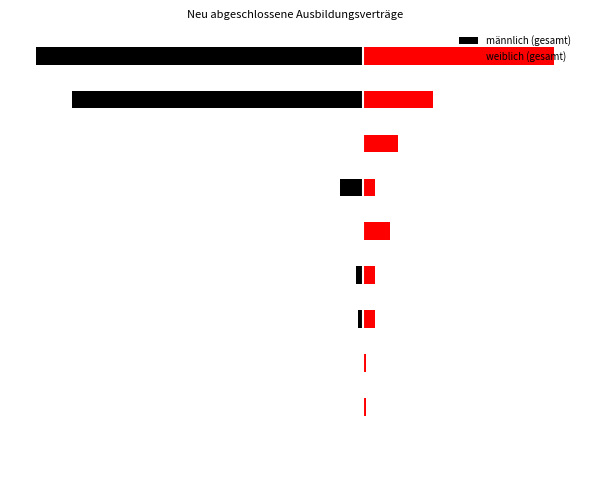

How many bars are there in each group?

2